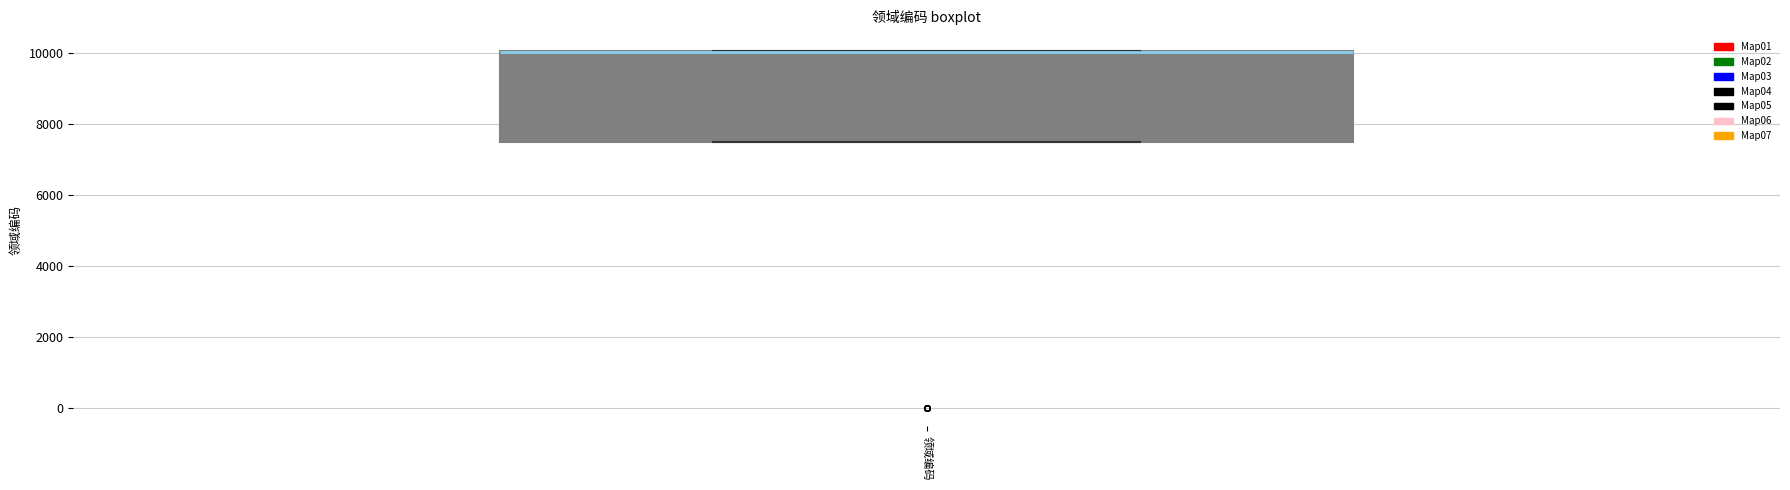

Where is the upper edge of the box for 领域编码 on the y-axis? The values are not printed on the chart, so give them approximately, as read against the axis.

10000